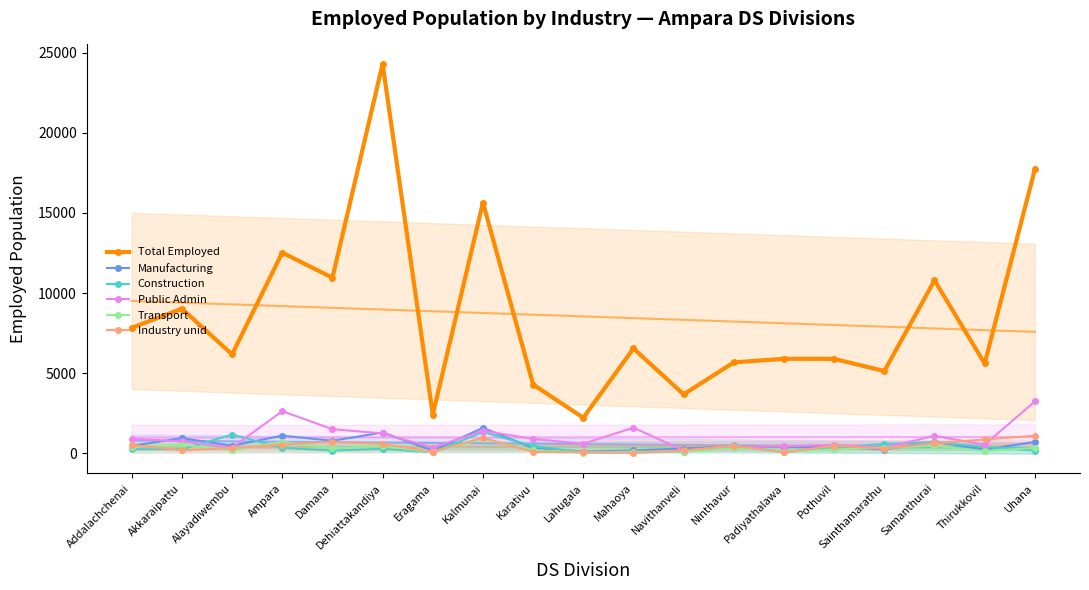

Which has a higher value, Lahugala or Mahaoya?

Mahaoya